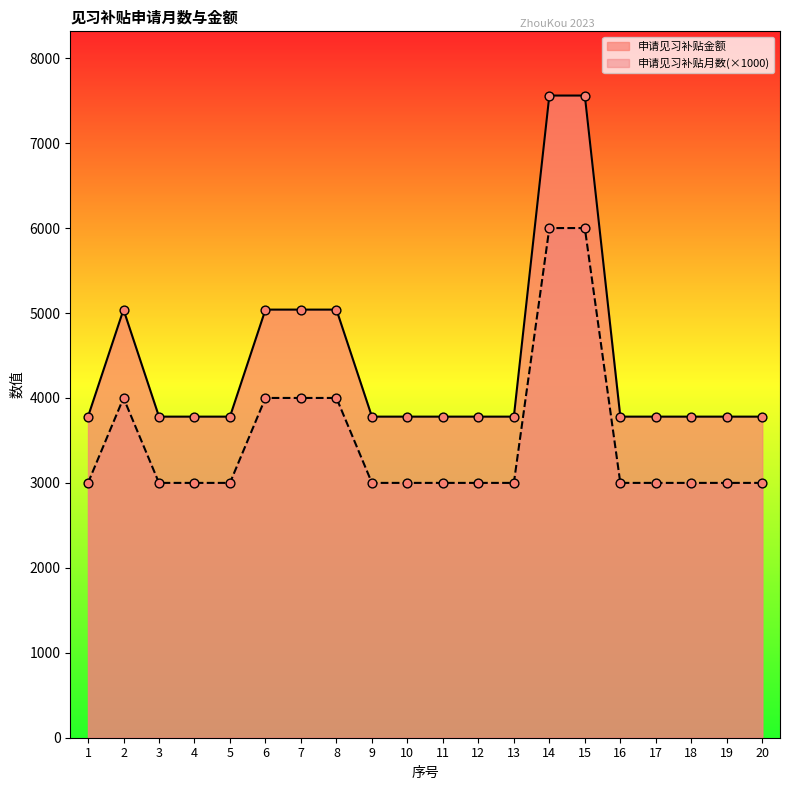

At which category is the sum across all series the highest?

14